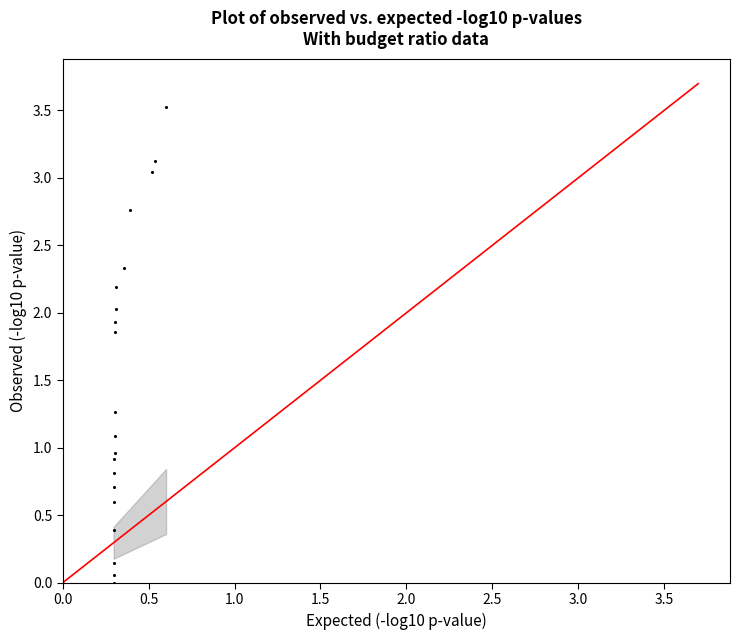

What is the range of X values (max minus min)?

0.3